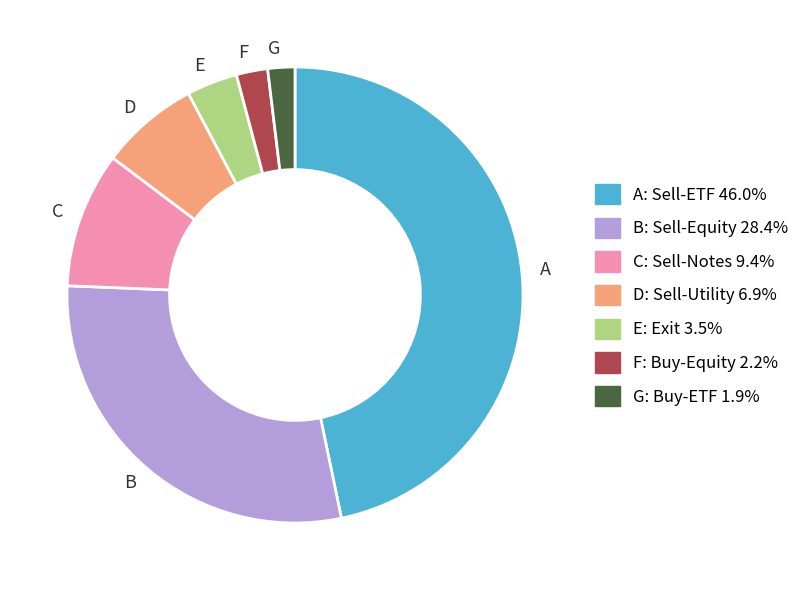

Which slice is the largest?

A